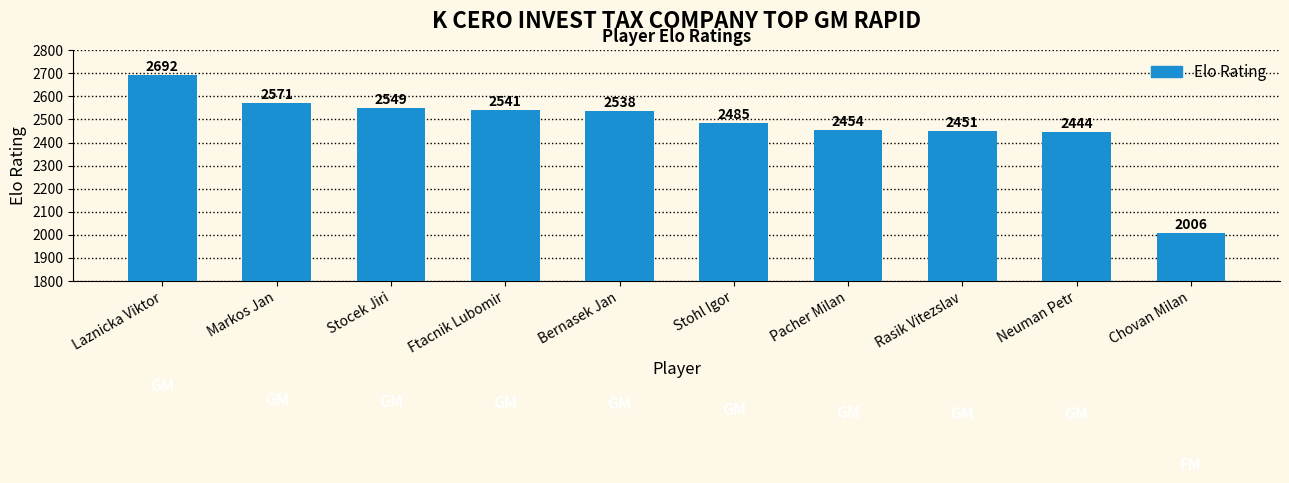

What is the smallest value displayed?

2006